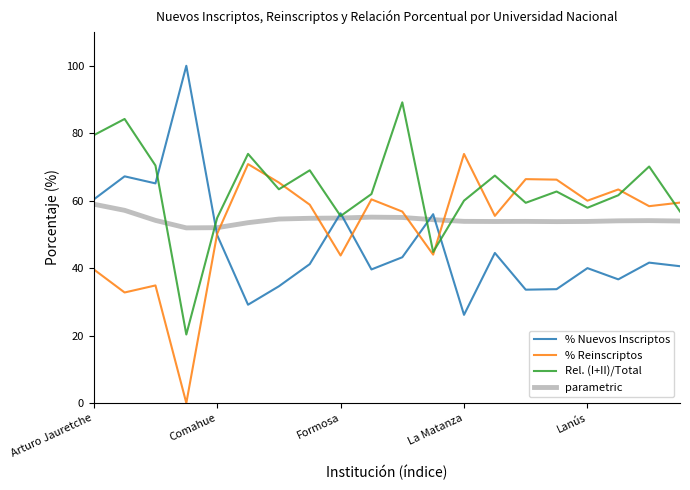

What is the maximum value shown in the chart?

100.0